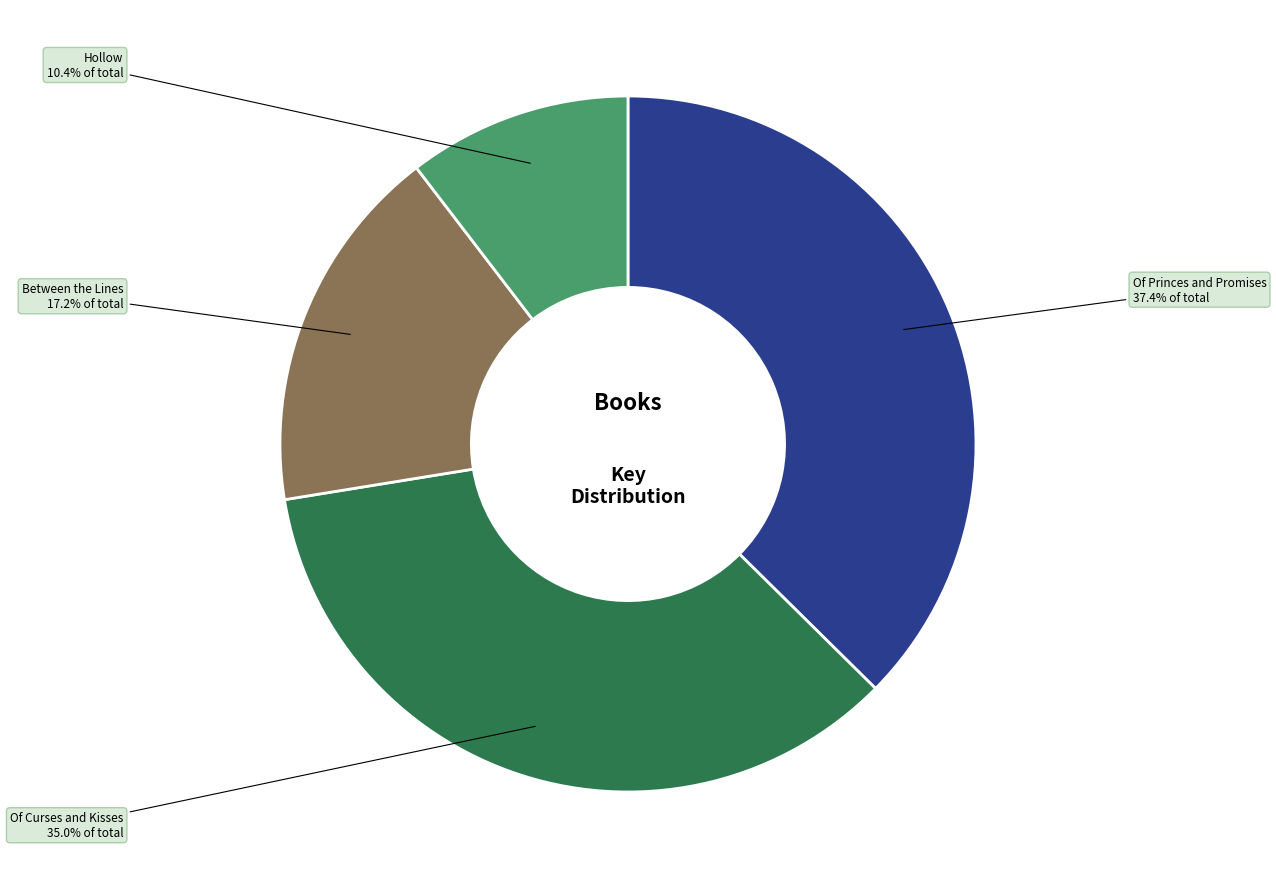

Does any single category account for the majority?

No